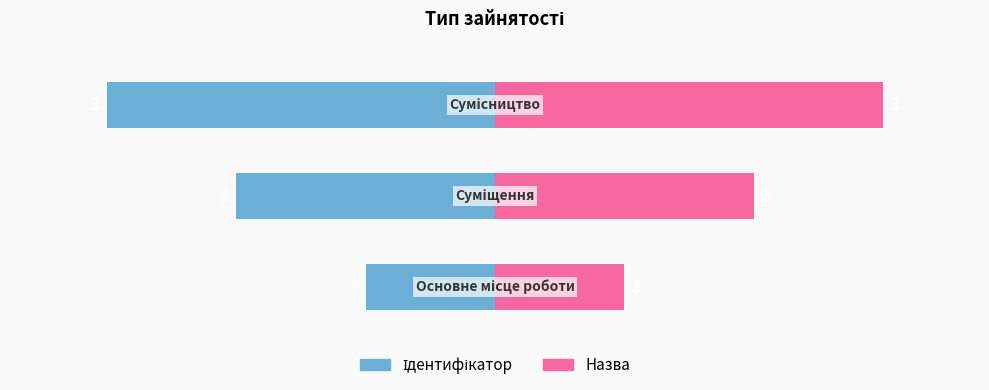

How many series are shown in this chart?

2